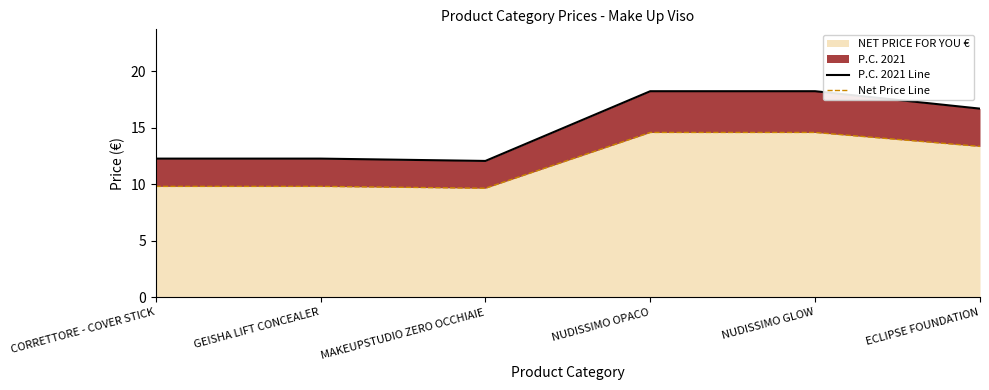

How many data points in P.C. 2021 Line are above 16?

3